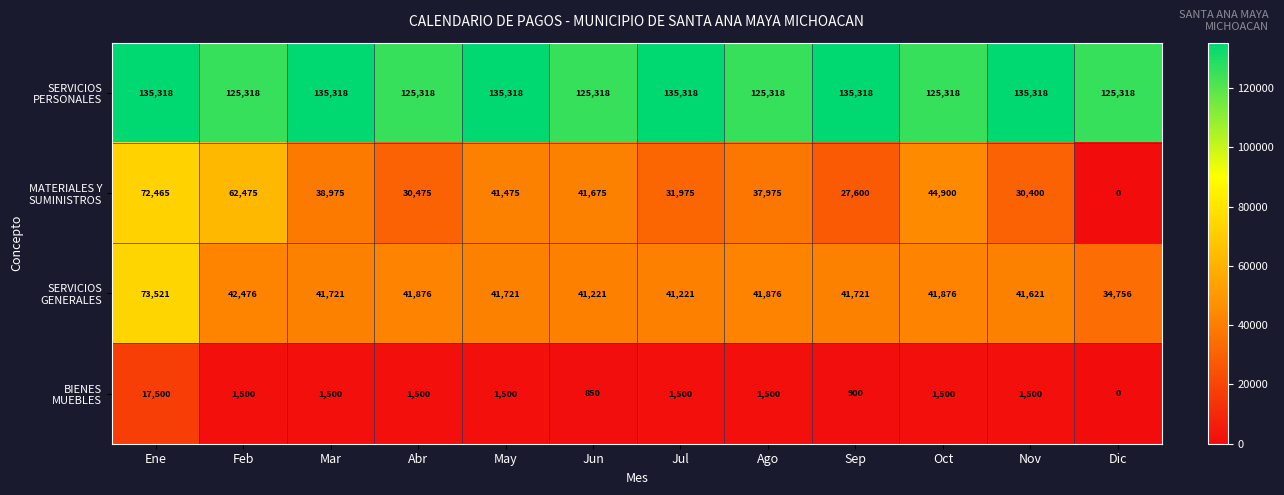

Count the number of categories in the chart.

12